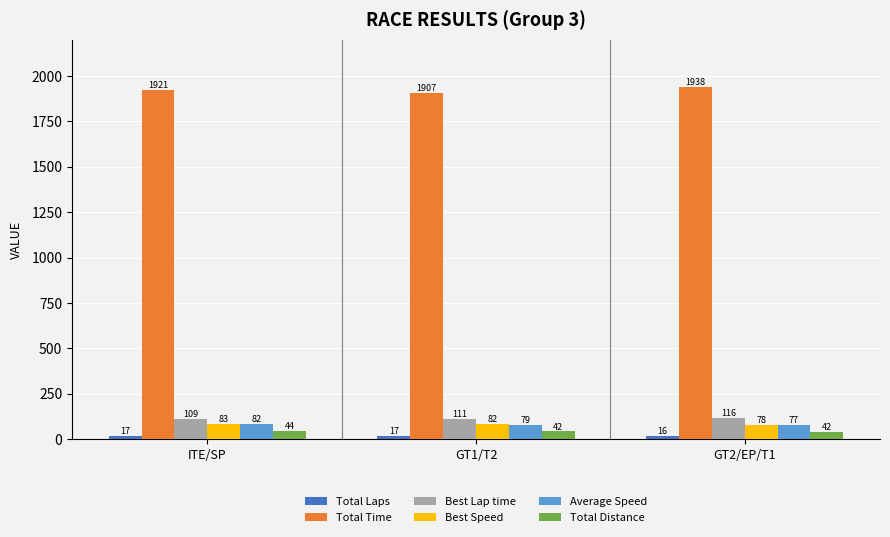

Which series has the largest total across all categories?

Total Time